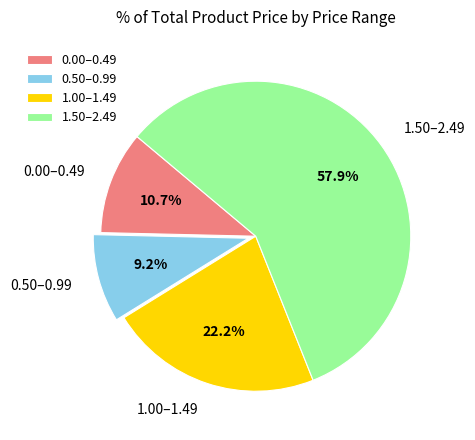

Which slice is the largest?

1.50–2.49